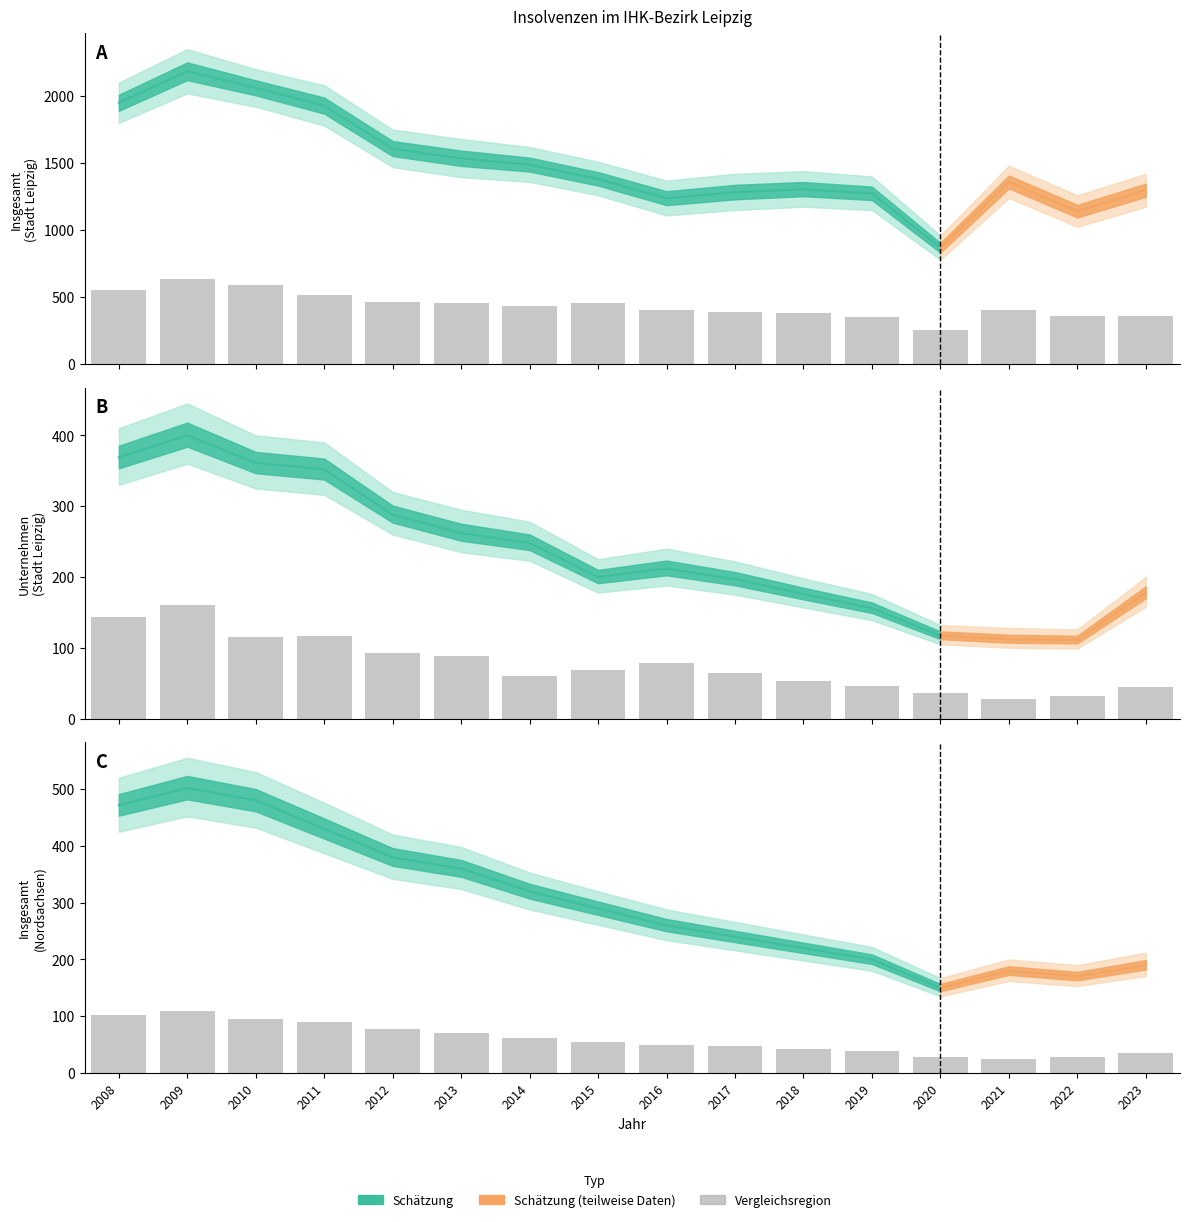

What is the approximate value of Landkreis Leipzig - Insgesamt at 2020, to the nearest 5?

260